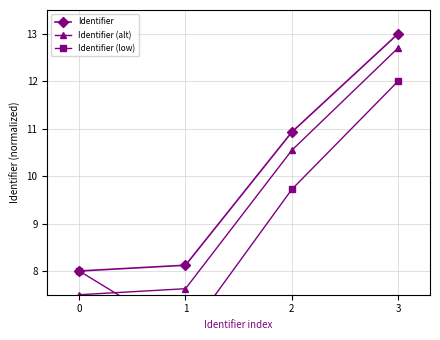

True or false: Identifier (alt) and Identifier intersect in this chart.

False